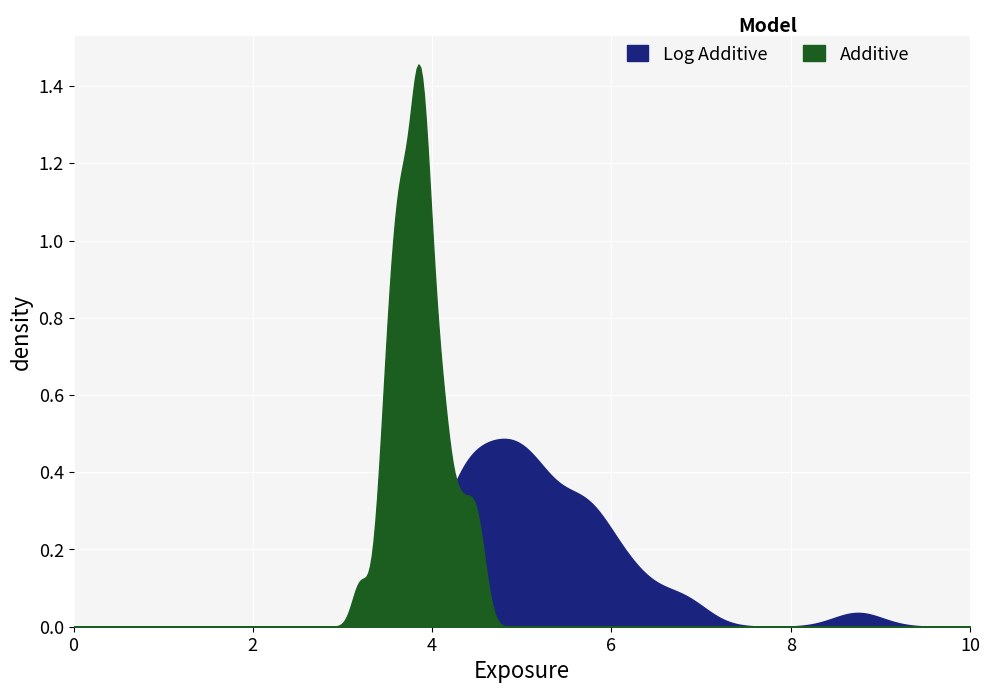

Reading left to right, list all the values displayed in this chart.

P1: P1=4.8	P2=4.2	2=5.8	3=5.8	4=8.8	5=5.2	6=6.8	7=6.2	8=4.5	9=5.4	10=4.3	11=4.7	12=5.8	13=4.4	14=4.3	15=6.1	16=5.2	17=4.1	18=4.4	19=4.9	20=4.9	21=4.8	22=4.5	23=5.1	24=5.5	25=5.9	26=4.7	27=4.3	28=4.0	29=5.2	30=5.7	31=6.3	32=5.1	33=5.1	34=6.7	35=5.7	36=5.5	37=4.8	38=5.0	39=4.4
P2: P1=4.2	P2=3.5	2=4.5	3=3.5	4=3.8	5=3.9	6=4.0	7=3.8	8=3.6	9=4.1	10=3.9	11=3.9	12=3.8	13=3.7	14=3.2	15=4.0	16=3.8	17=3.4	18=3.8	19=4.3	20=4.0	21=3.9	22=3.6	23=4.1	24=3.8	25=4.3	26=3.5	27=3.5	28=3.5	29=3.6	30=4.4	31=4.2	32=3.6	33=4.5	34=3.8	35=3.7	36=3.9	37=4.0	38=4.0	39=3.7